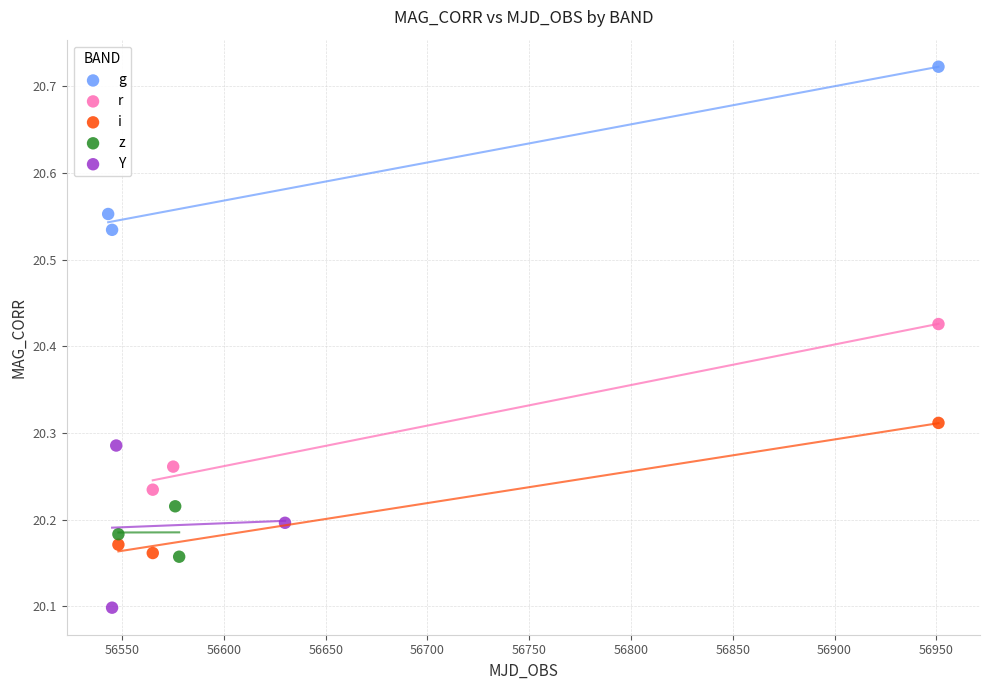

Which series reaches the minimum Y coordinate?

Y